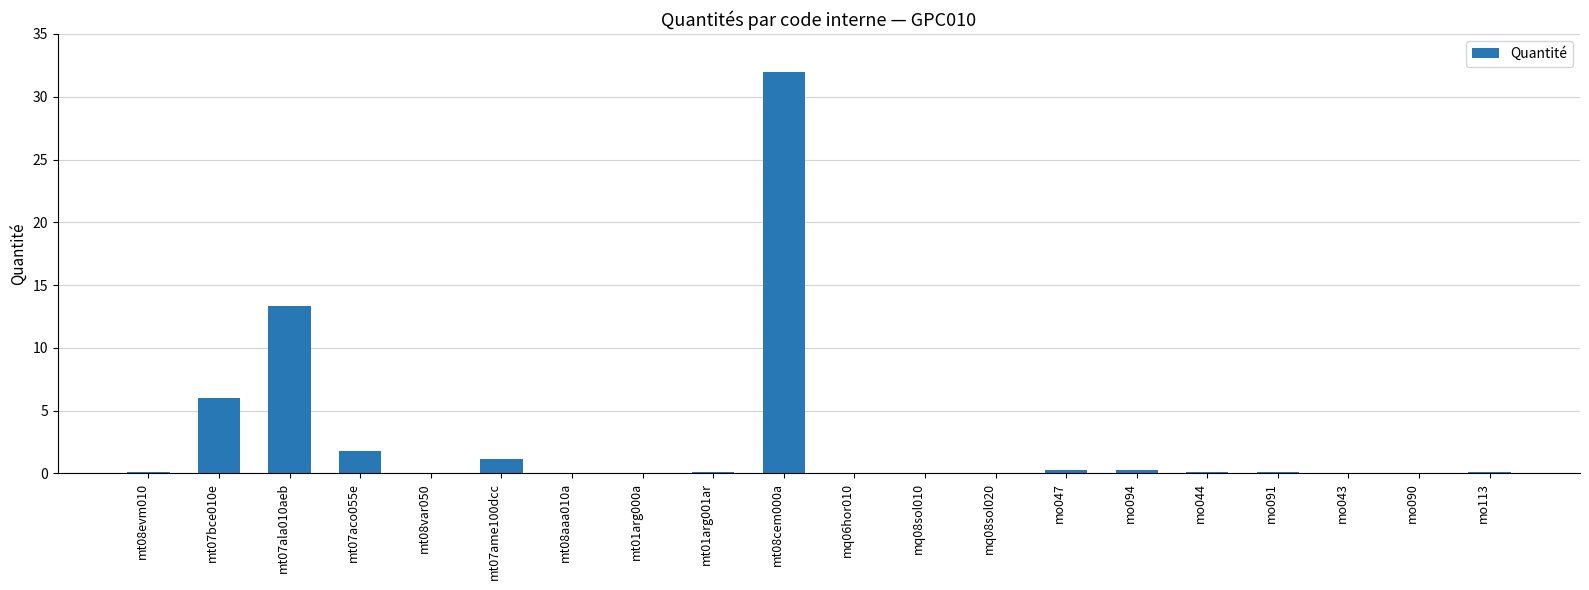

What is the greatest value displayed?

32.0